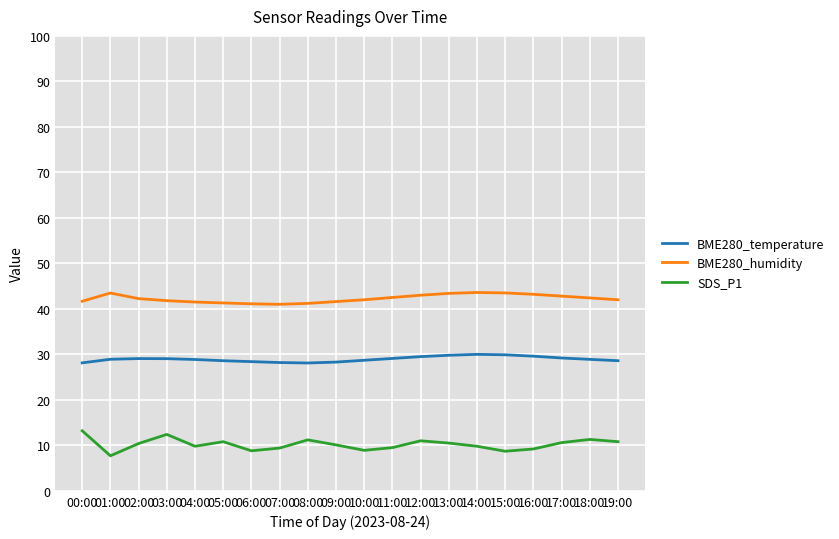

What position from the left is 17:00?

18